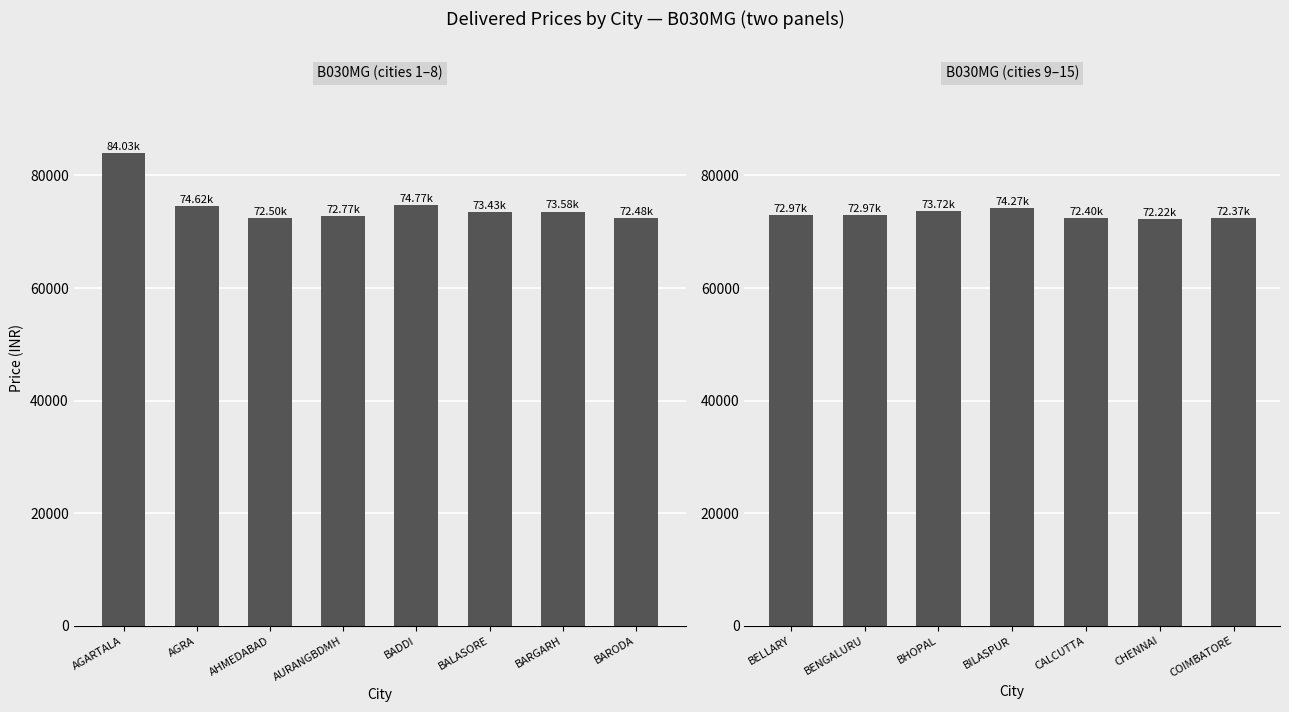

Count the number of data series in this chart.

1